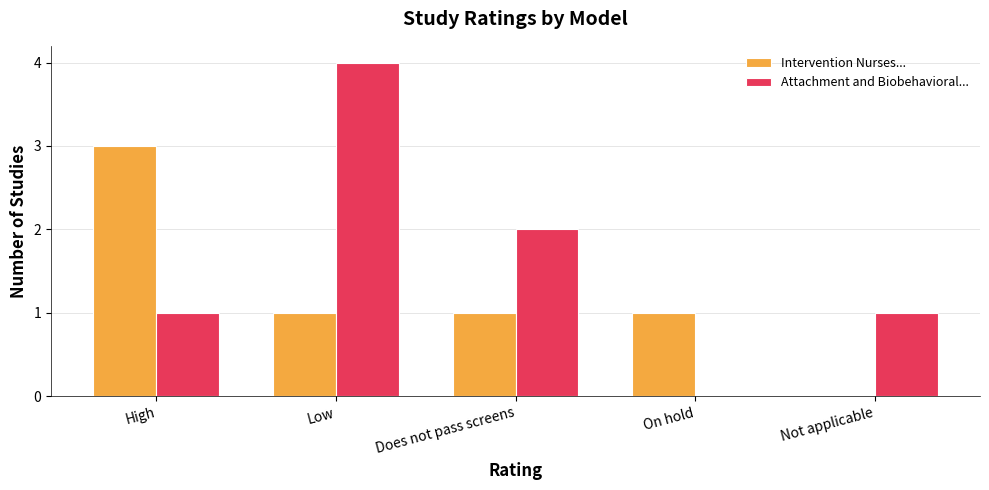

True or false: Intervention Nurses... has a value of -2 at Not applicable.

False